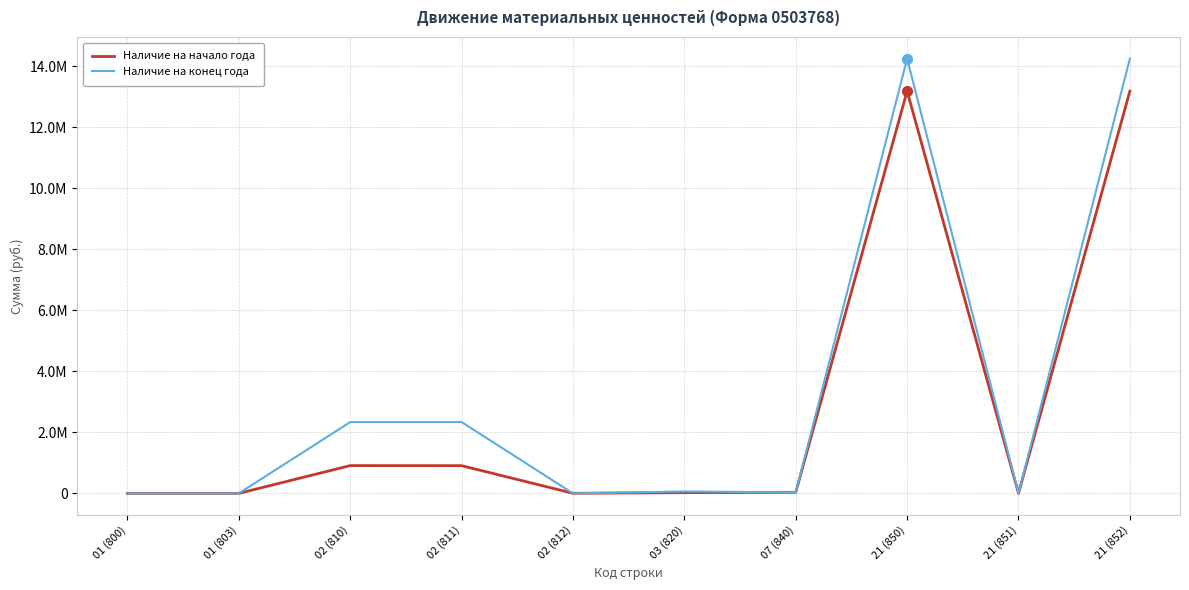

Does the chart have visible grid lines?

Yes